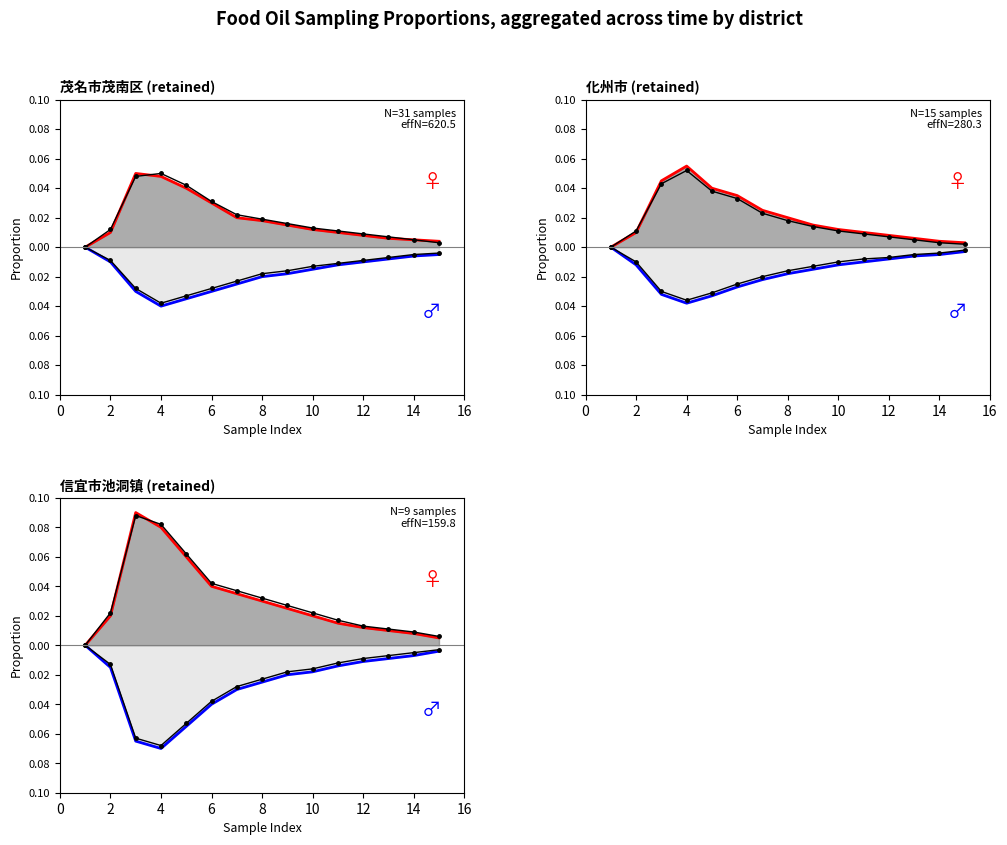

Is it true that Female (obs dots) equals 0.0 at 4?

False